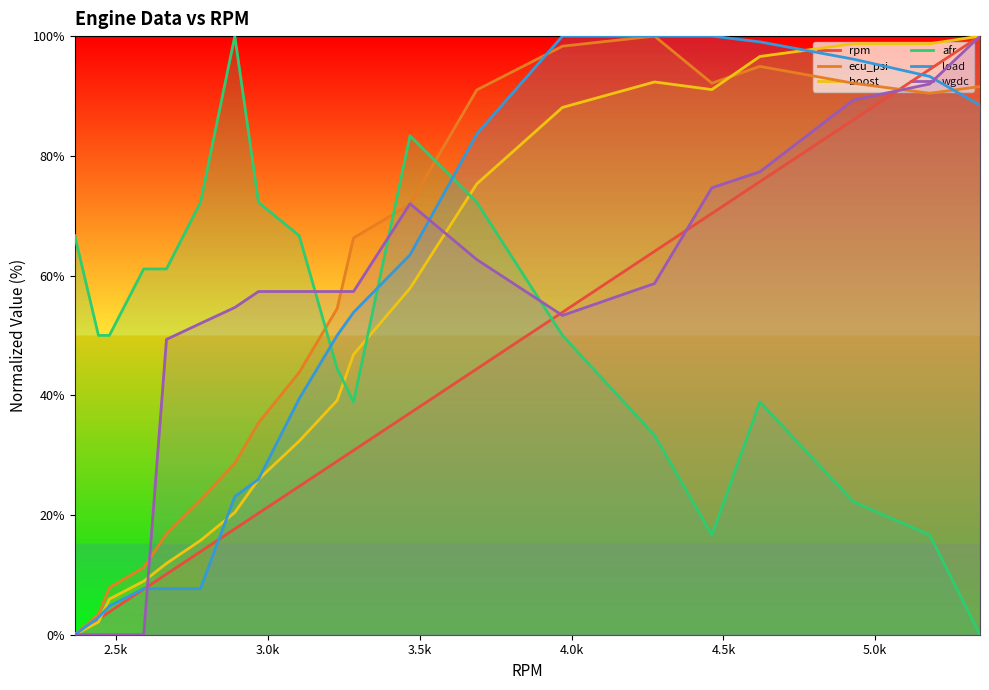

True or false: ecu_psi and afr cross at least once.

True